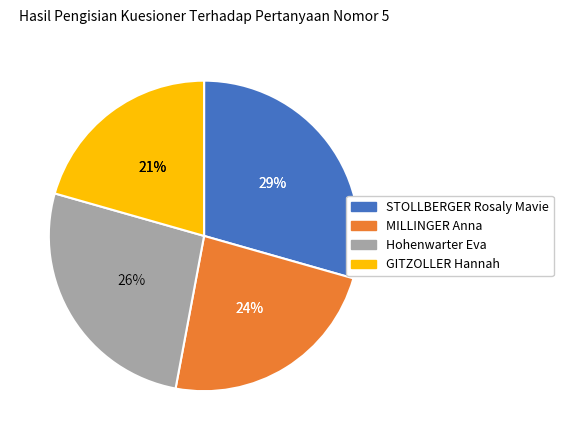

Which category has the smallest portion of the pie?

GITZOLLER Hannah